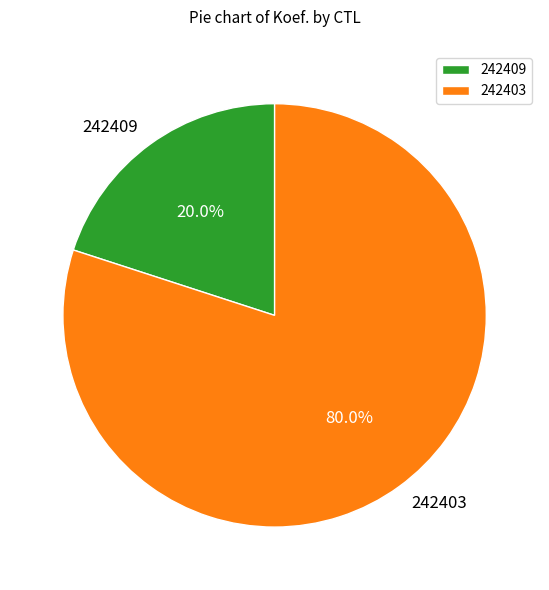

To the nearest percent, what is the difference between the largest and smallest slice percentages?

60%